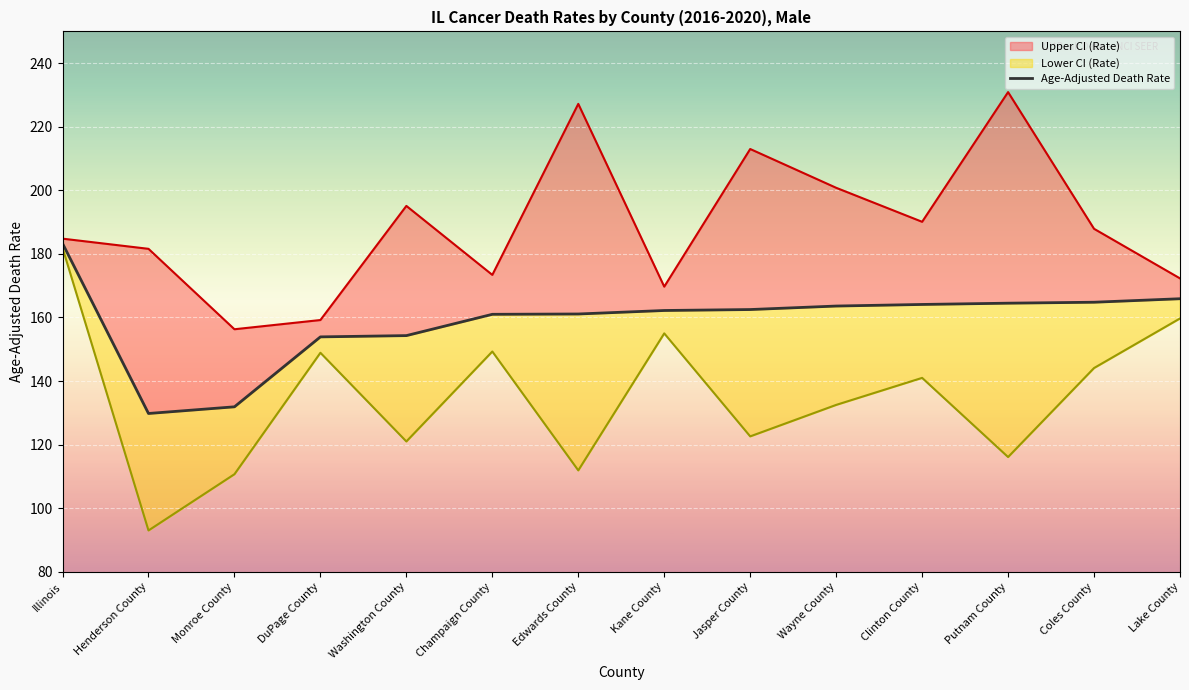

What is the value of the 1st point from the left?

183.3